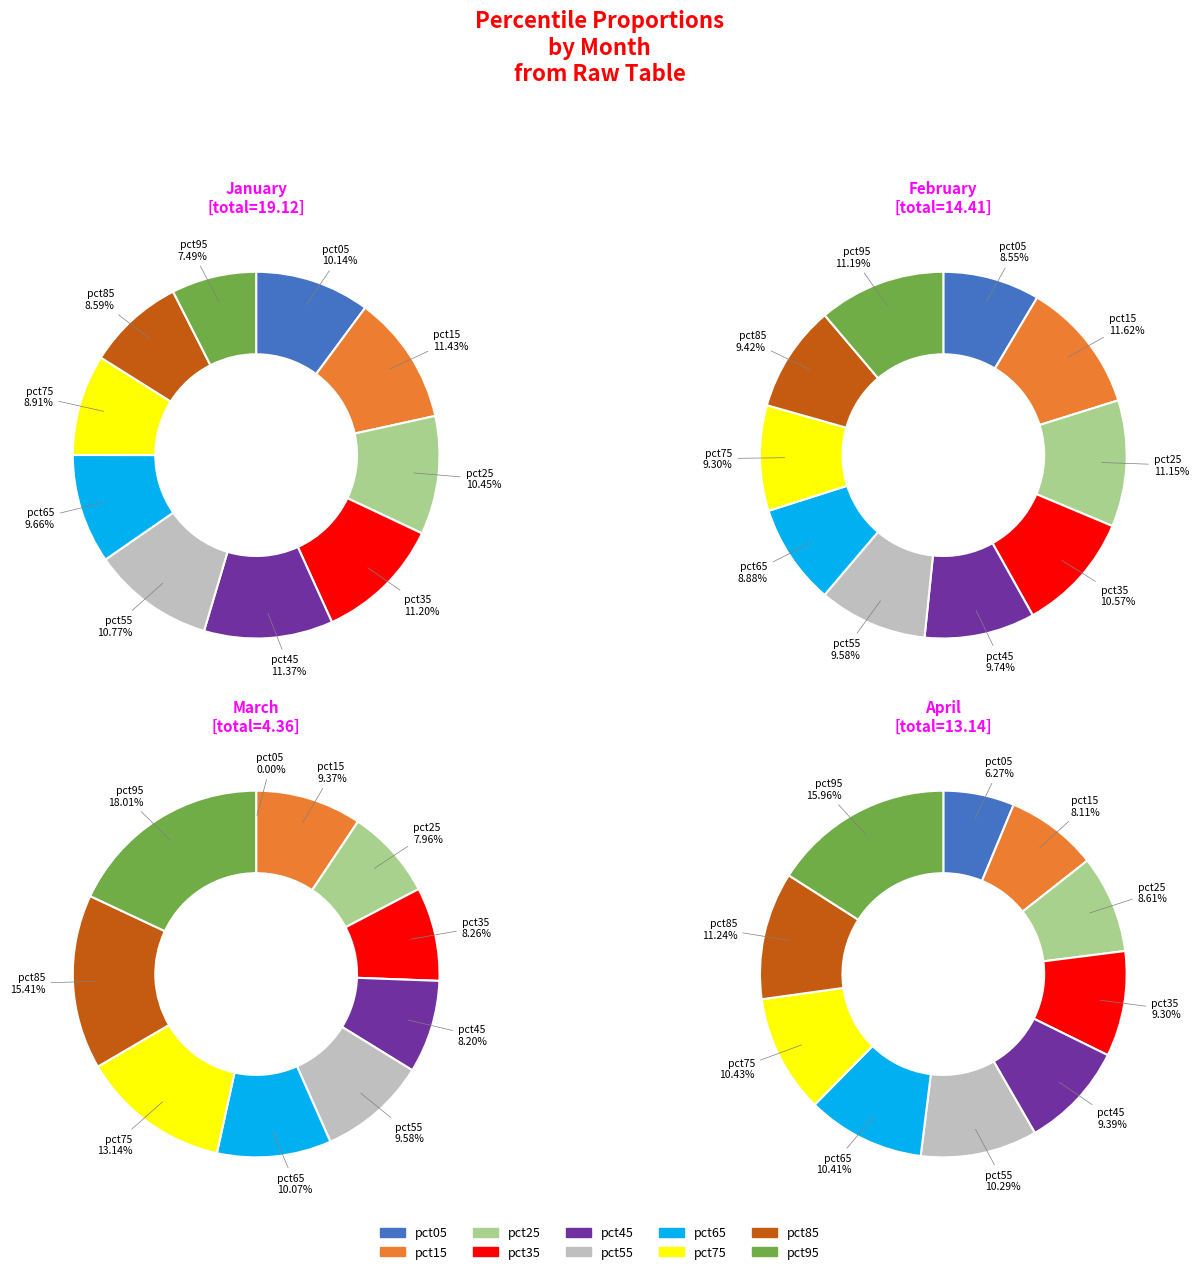

How many segments does this pie chart have?

10